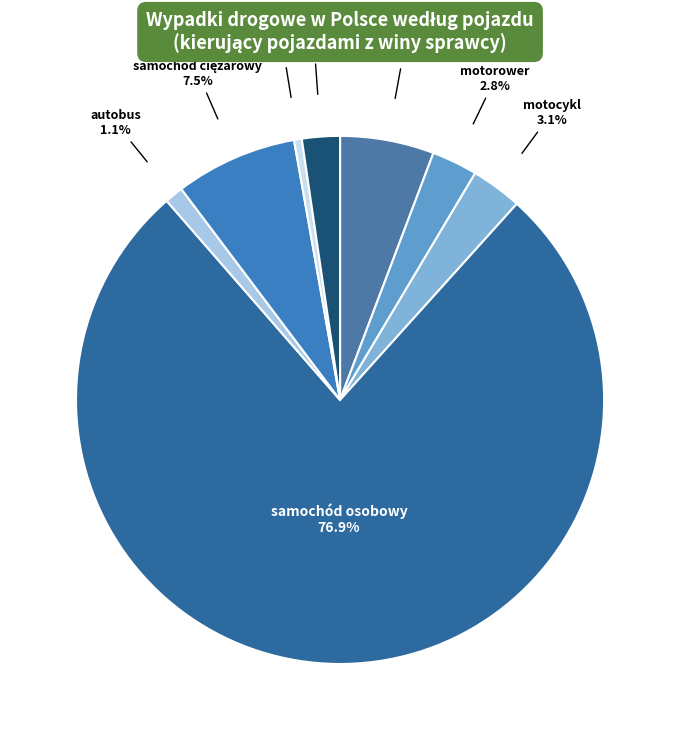

To the nearest percent, what is the combined percentage of motocykl and autobus?

4%